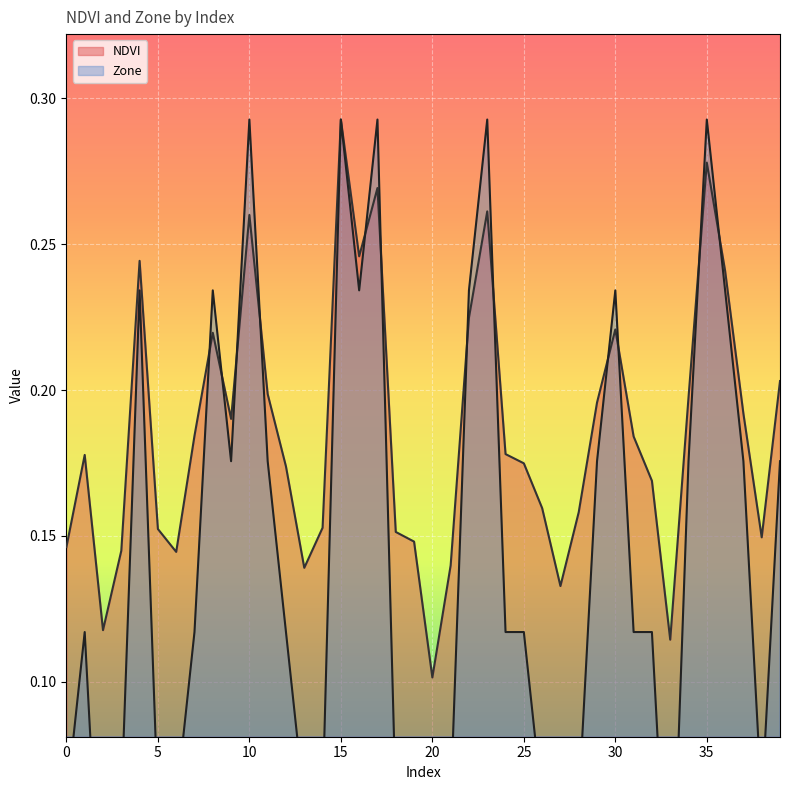

Which series ends up on top after the final intersection of NDVI and Zone?

NDVI